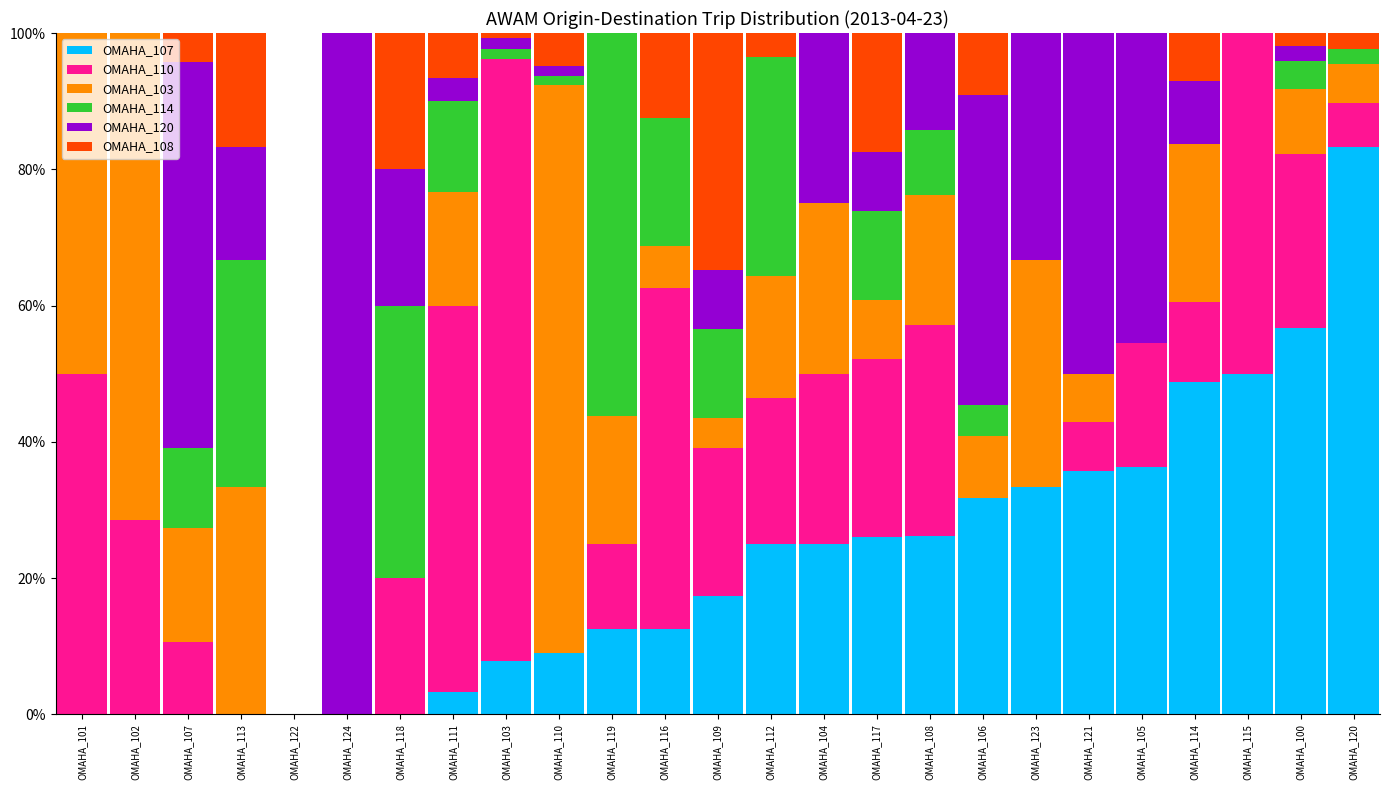

What position from the right is OMAHA_120?

1